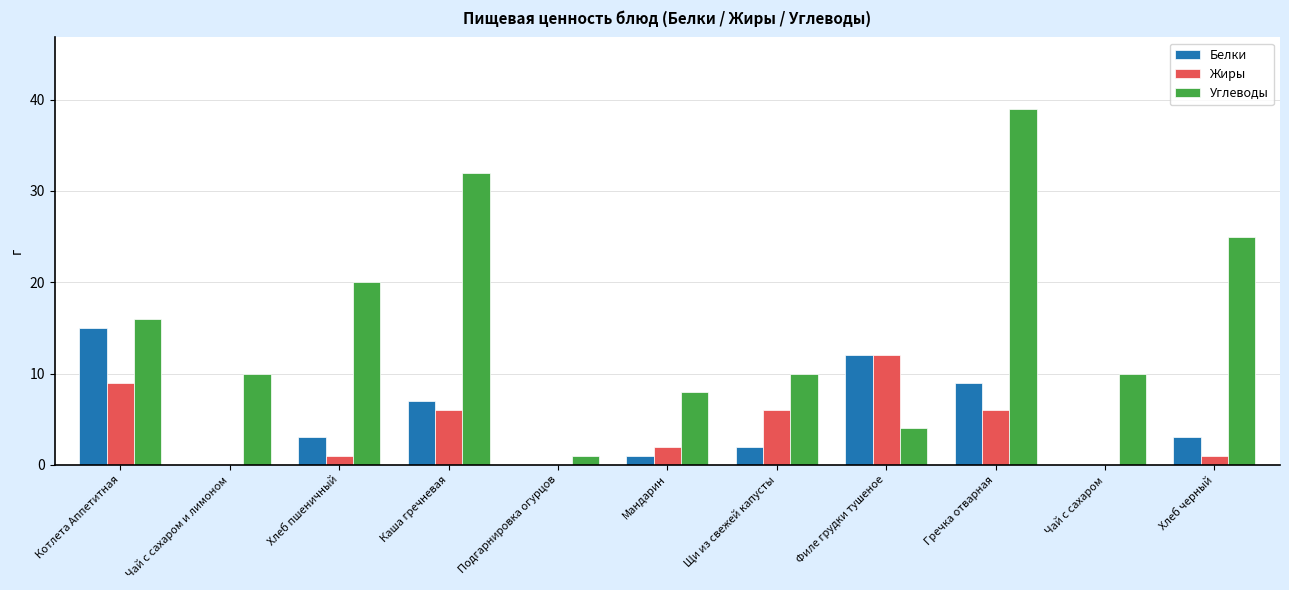

Reading left to right, list all the values displayed in this chart.

Белки: Котлета Аппетитная=15	Чай с сахаром и лимоном=0	Хлеб пшеничный=3	Каша гречневая=7	Подгарнировка огурцов=0	Мандарин=1	Щи из свежей капусты=2	Филе грудки тушеное=12	Гречка отварная=9	Чай с сахаром=0	Хлеб черный=3
Жиры: Котлета Аппетитная=9	Чай с сахаром и лимоном=0	Хлеб пшеничный=1	Каша гречневая=6	Подгарнировка огурцов=0	Мандарин=2	Щи из свежей капусты=6	Филе грудки тушеное=12	Гречка отварная=6	Чай с сахаром=0	Хлеб черный=1
Углеводы: Котлета Аппетитная=16	Чай с сахаром и лимоном=10	Хлеб пшеничный=20	Каша гречневая=32	Подгарнировка огурцов=1	Мандарин=8	Щи из свежей капусты=10	Филе грудки тушеное=4	Гречка отварная=39	Чай с сахаром=10	Хлеб черный=25